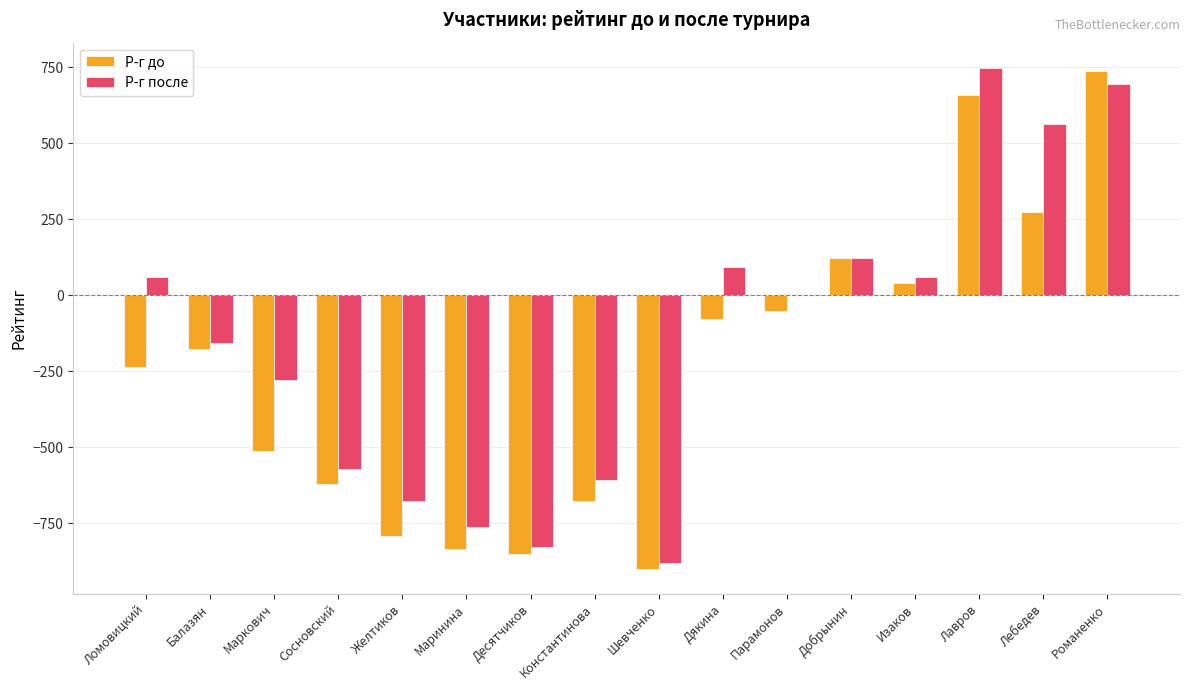

True or false: Р-г после has a value of -280 at Маркович.

True